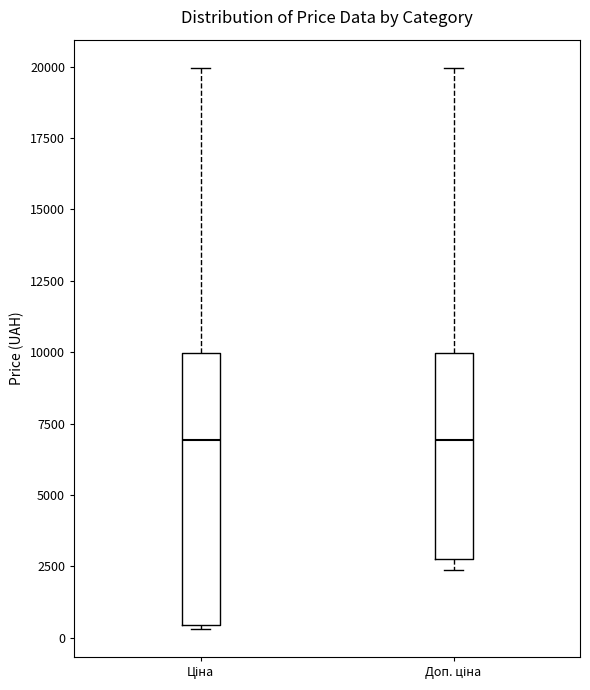

Reading left to right, transcribe this box plot: for each box, give where its median line is, the range the box spans, and where its two whiskers end, as read against the y-axis. The values are not printed on the chart, so give them approximately, as read against the axis.

Ціна: median 7000, box 500 to 10000, whiskers 500 to 20000
Доп. ціна: median 7000, box 3000 to 10000, whiskers 2500 to 20000